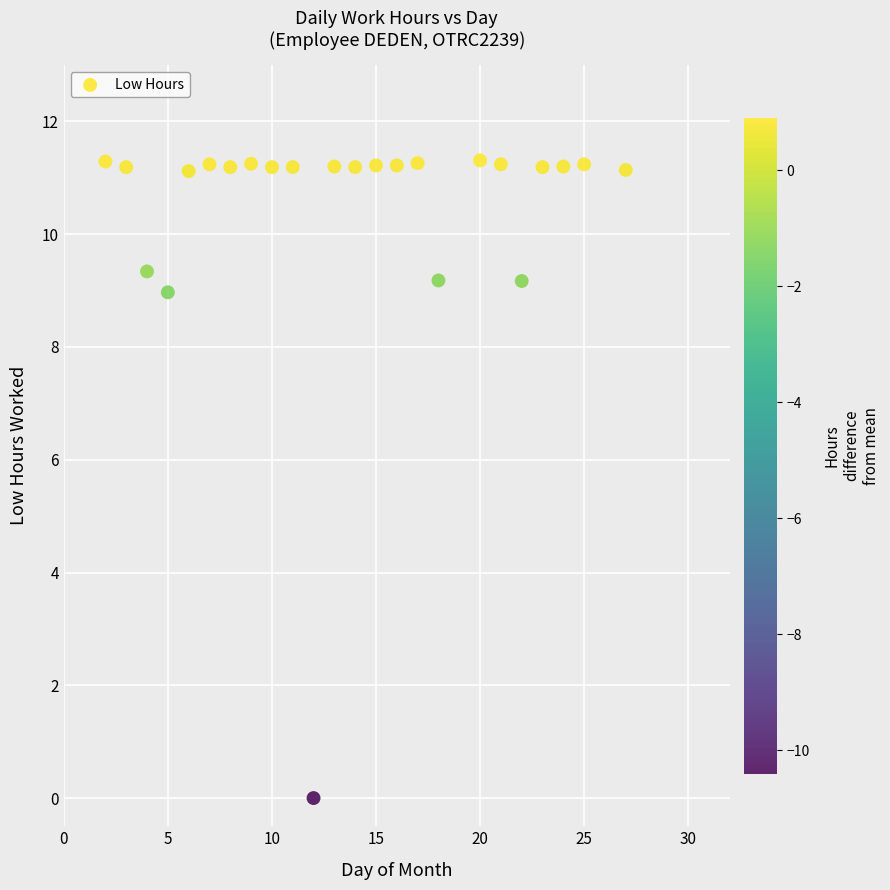

What is the range of Y values (max minus min)?

11.3